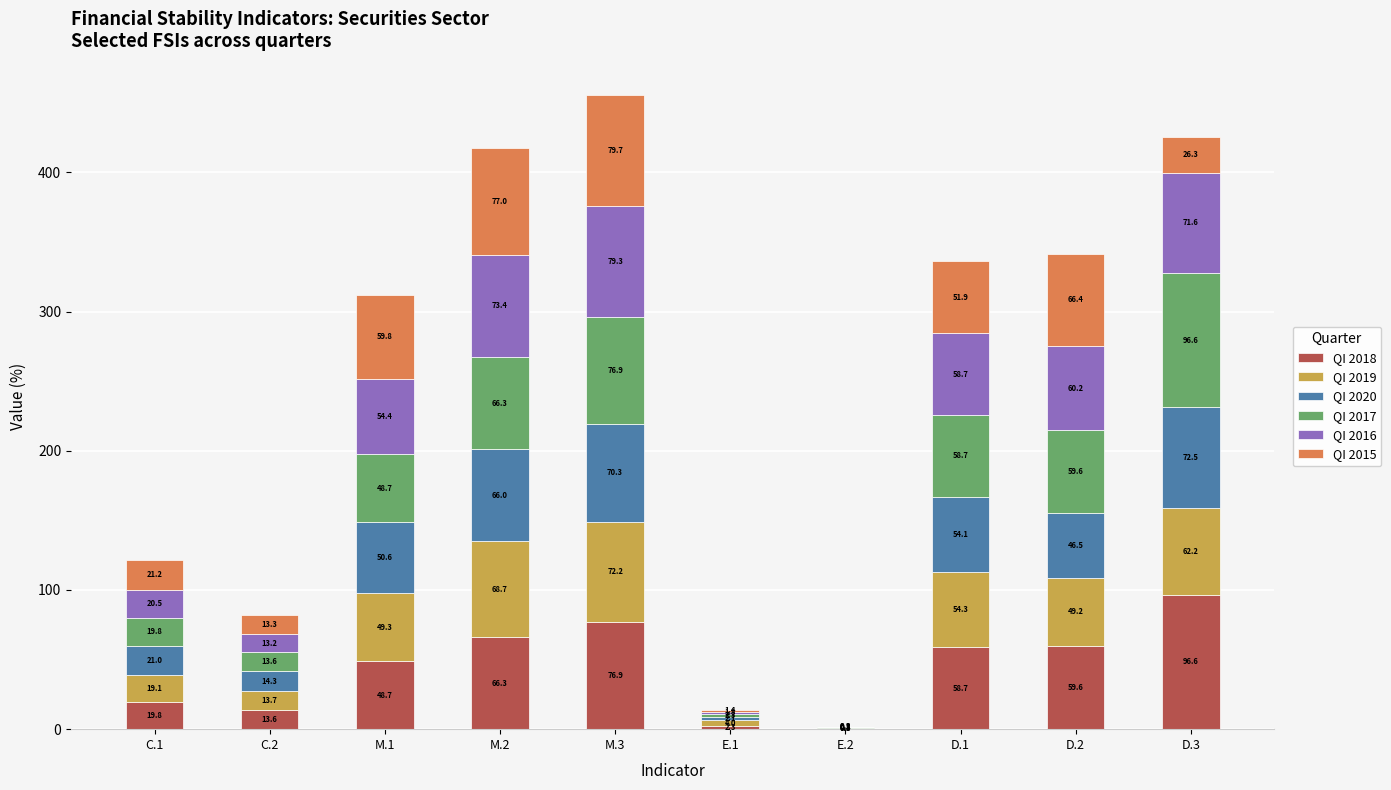

The value of QI 2018 at M.2 is 21.3. True or false?

False